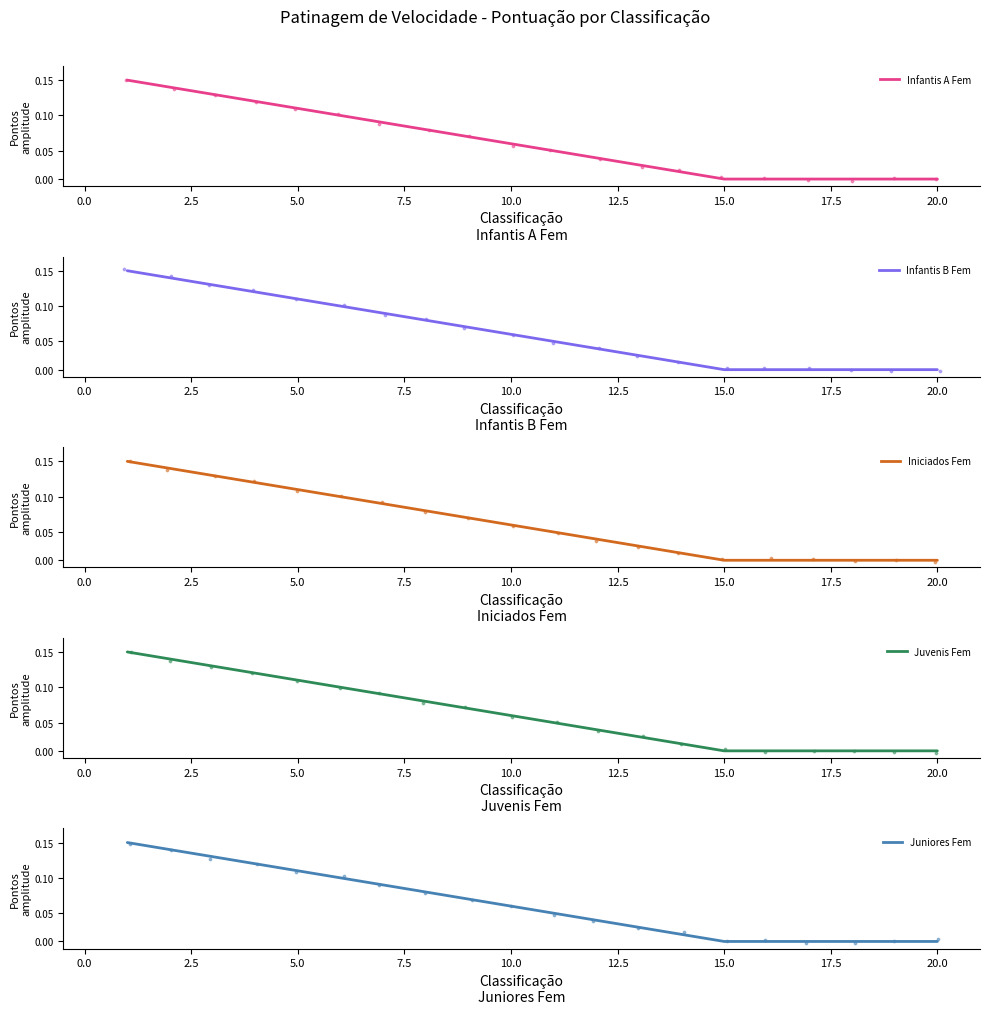

Is the value of Infantis A Fem at 15 greater than the value of Iniciados Fem at 5?

No